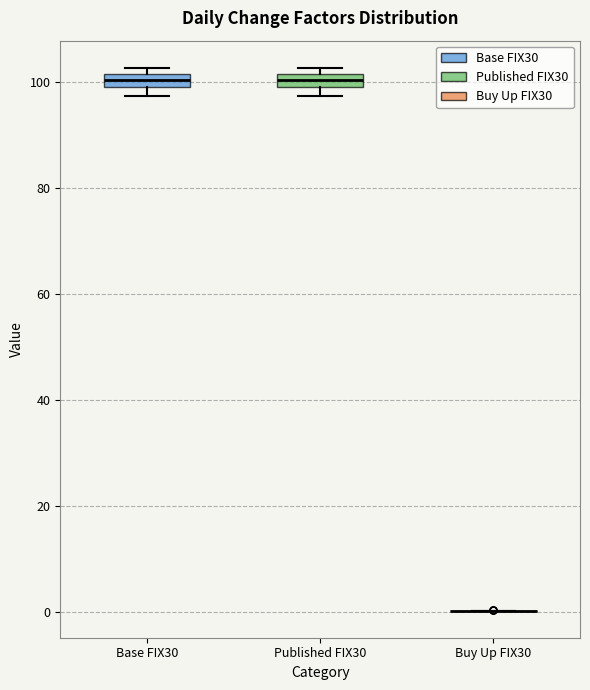

Where is the lower edge of the box for Base FIX30 on the y-axis? The values are not printed on the chart, so give them approximately, as read against the axis.

100